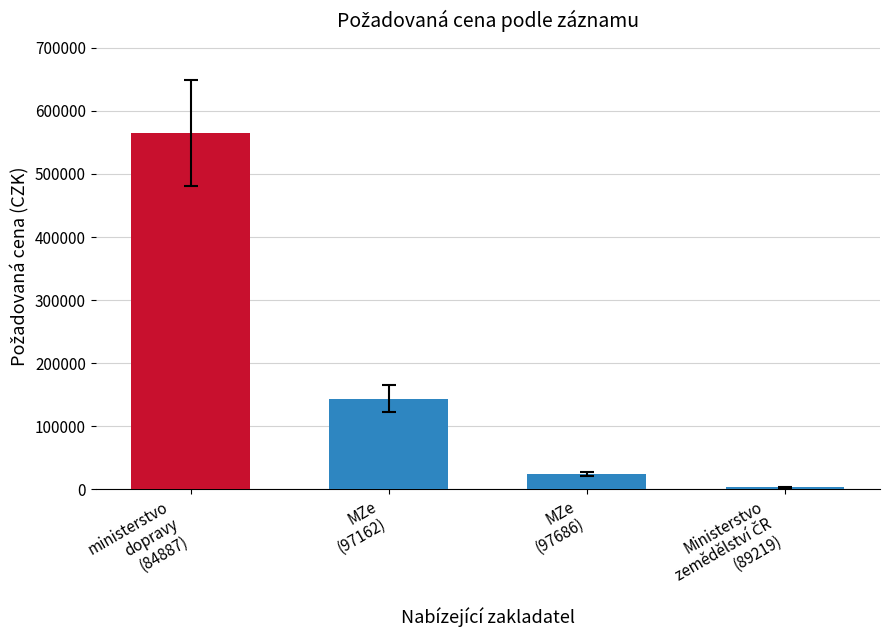

What is the greatest value displayed?

565000